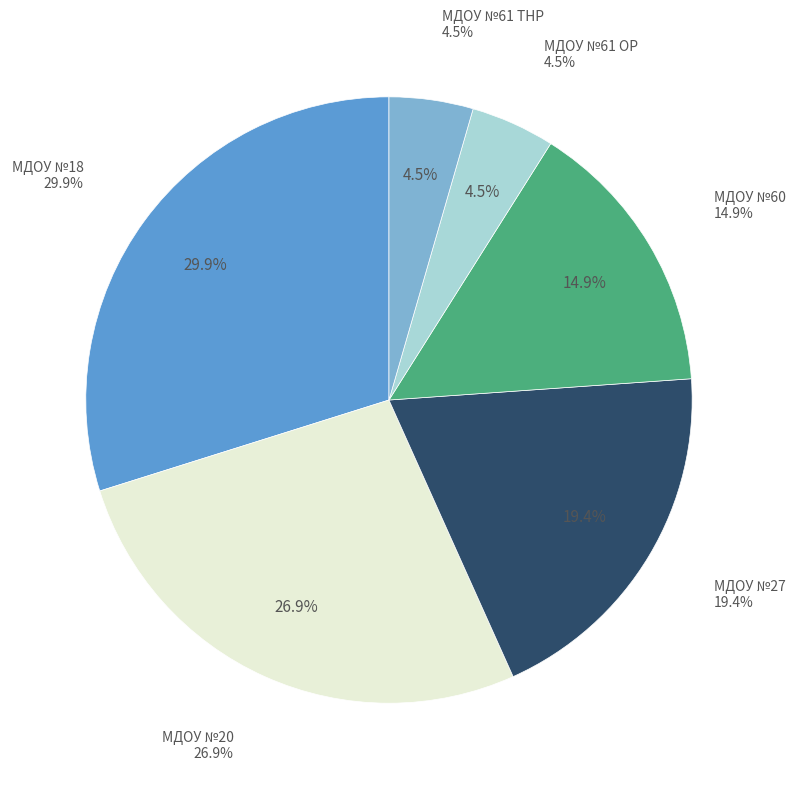

Count the number of slices in the pie.

6